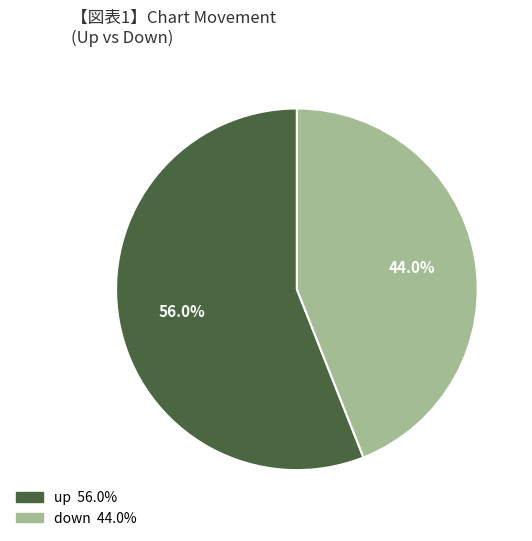

To the nearest percent, what is the difference between the largest and smallest slice percentages?

12%